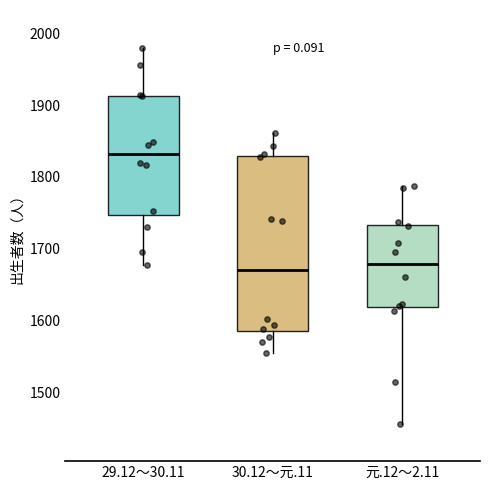

Which box is the tallest, from its lower edge to its upper edge?

30.12～元.11